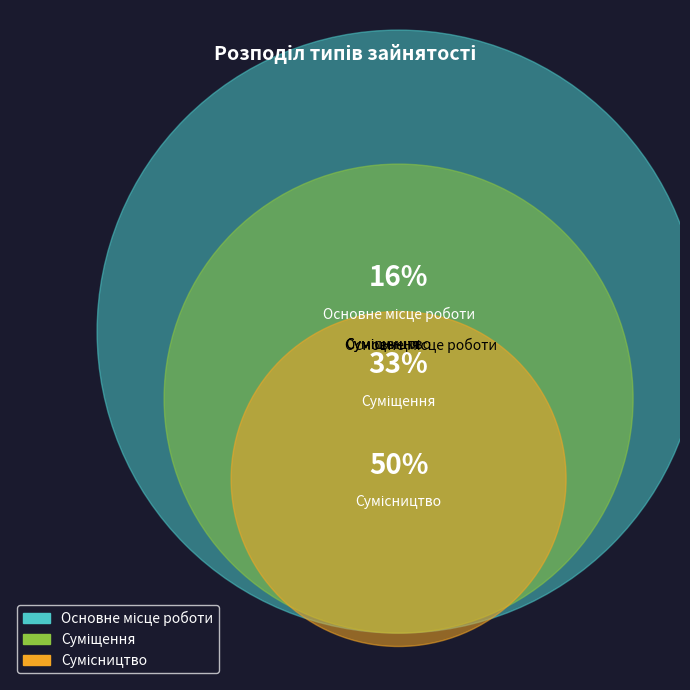

Which category has the biggest portion of the pie?

Сумісництво